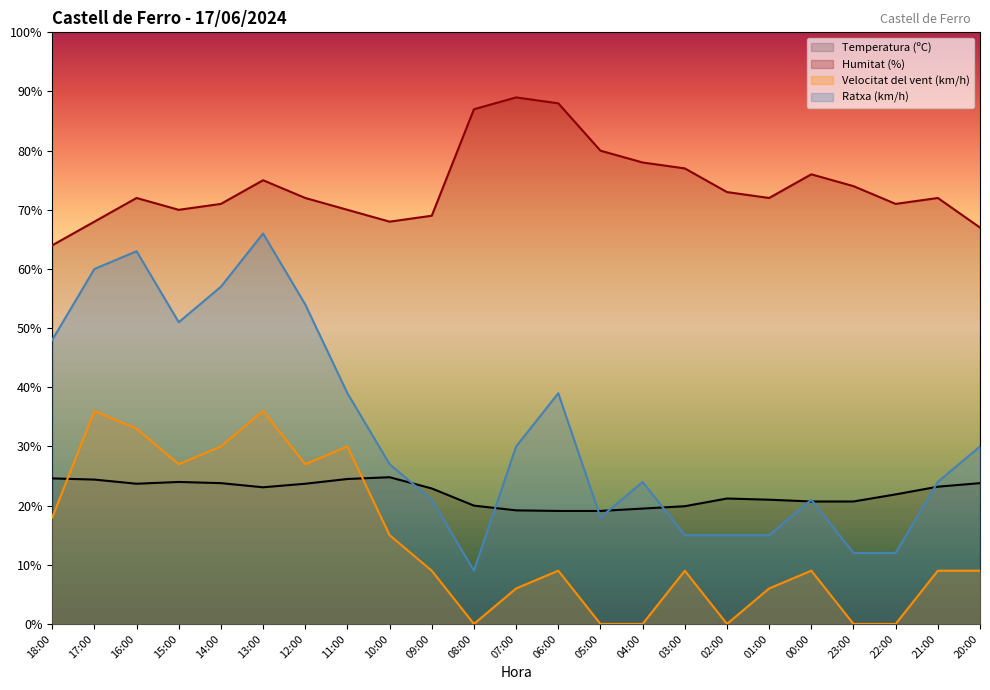

True or false: Ratxa (km/h) and Temperatura (ºC) intersect in this chart.

True